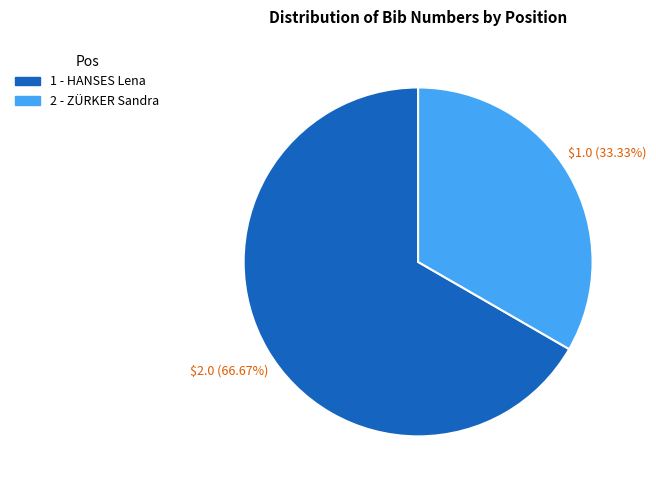

Does any single category account for the majority?

Yes